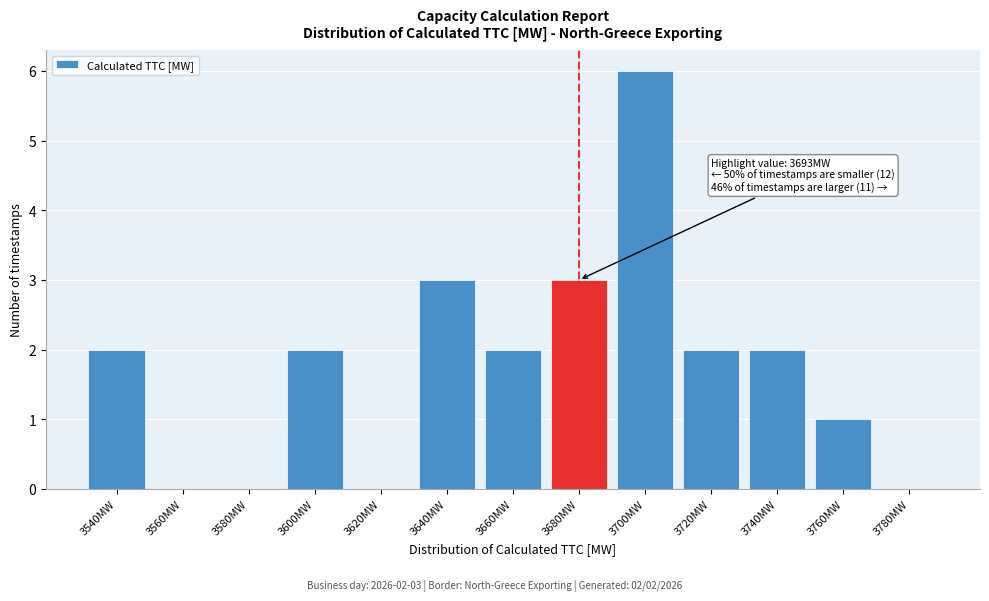

Reading right to left, what are all the values shown in this chart?

3780MW=0	3760MW=1	3740MW=2	3720MW=2	3700MW=6	3680MW=3	3660MW=2	3640MW=3	3620MW=0	3600MW=2	3580MW=0	3560MW=0	3540MW=2